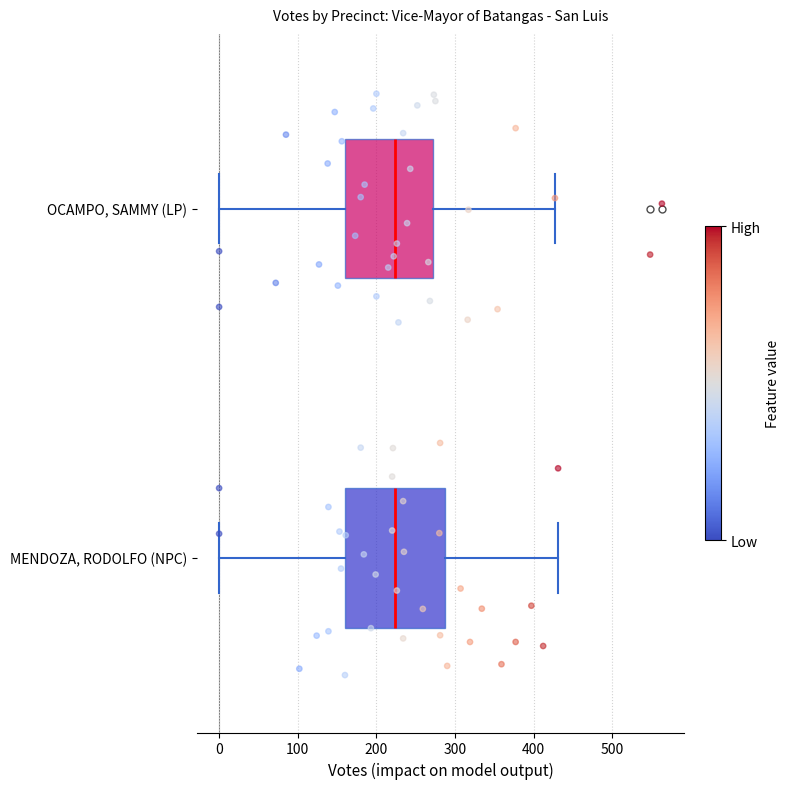

Where does the right whisker of the box for MENDOZA, RODOLFO (NPC) end on the x-axis? The values are not printed on the chart, so give them approximately, as read against the axis.

430